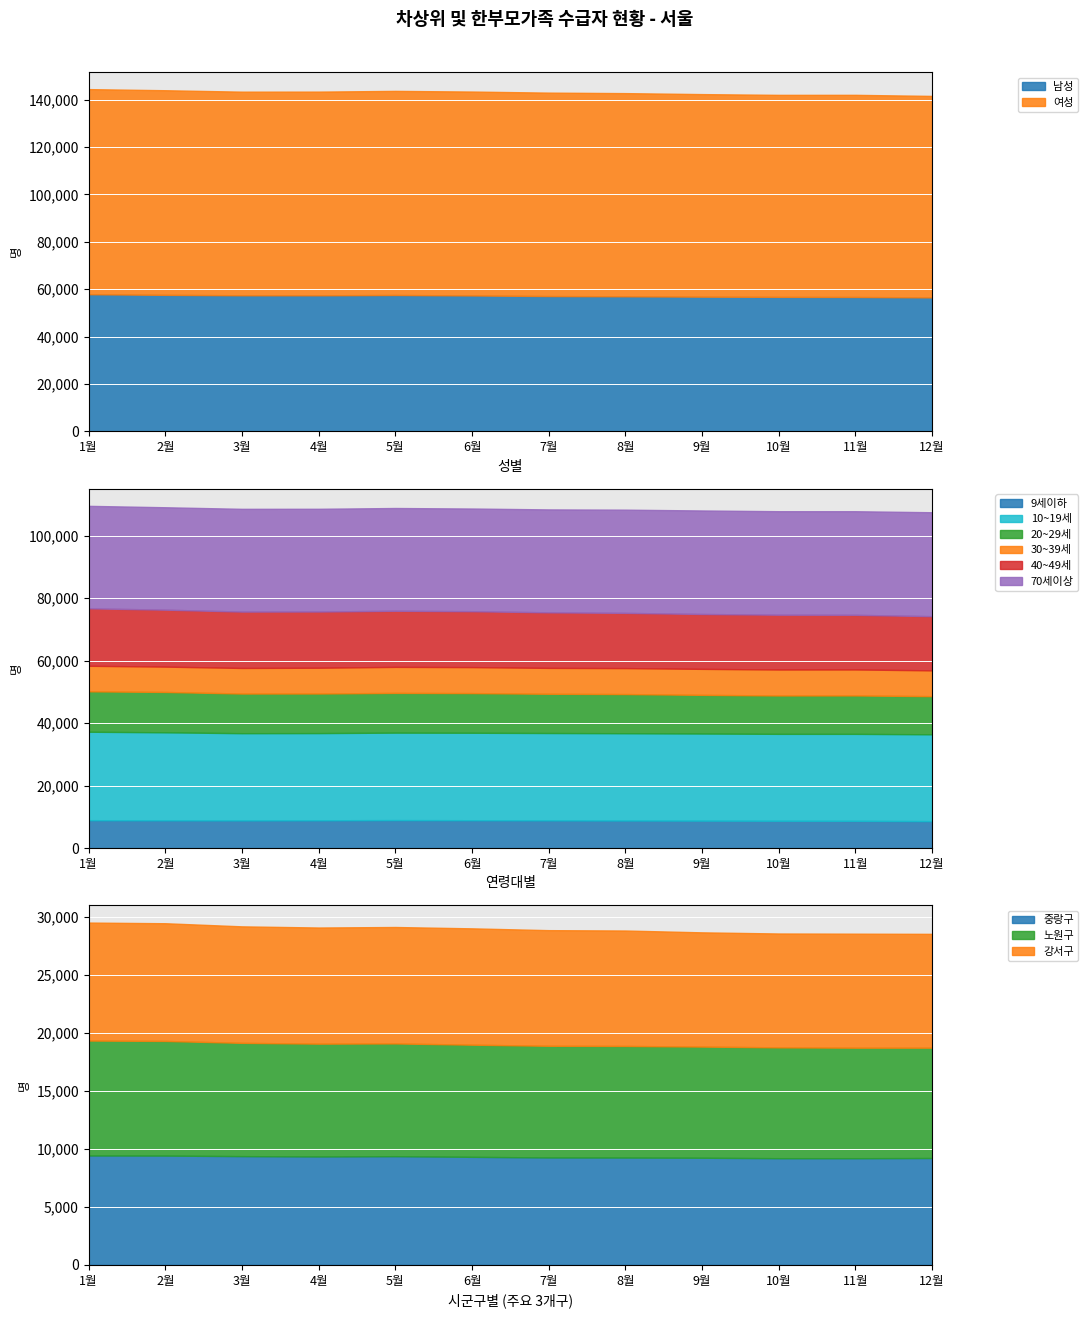

True or false: 여성 and 남성 intersect in this chart.

False